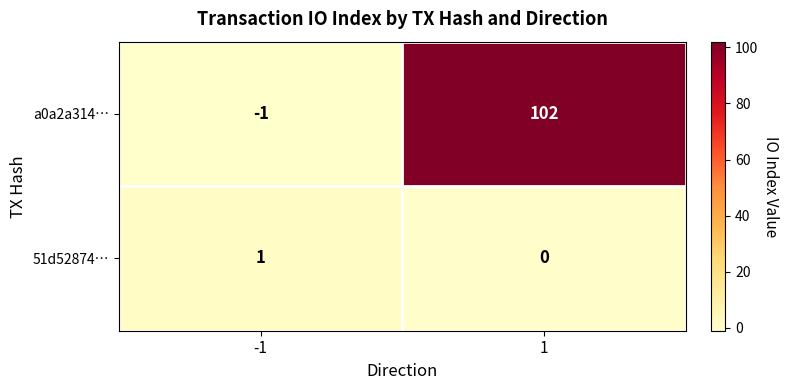

Which series has the largest total across all categories?

a0a2a314…